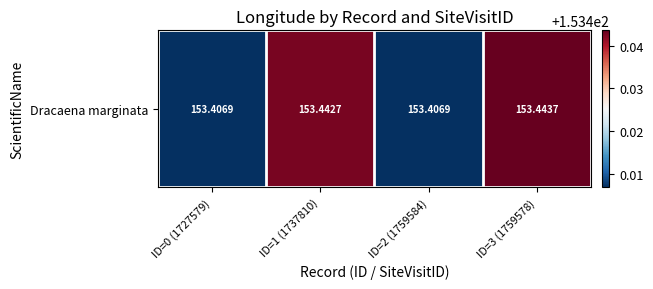

Reading right to left, extract all data points from this chart.

ID=3 (1759578)=153.4	ID=2 (1759584)=153.4	ID=1 (1737810)=153.4	ID=0 (1727579)=153.4